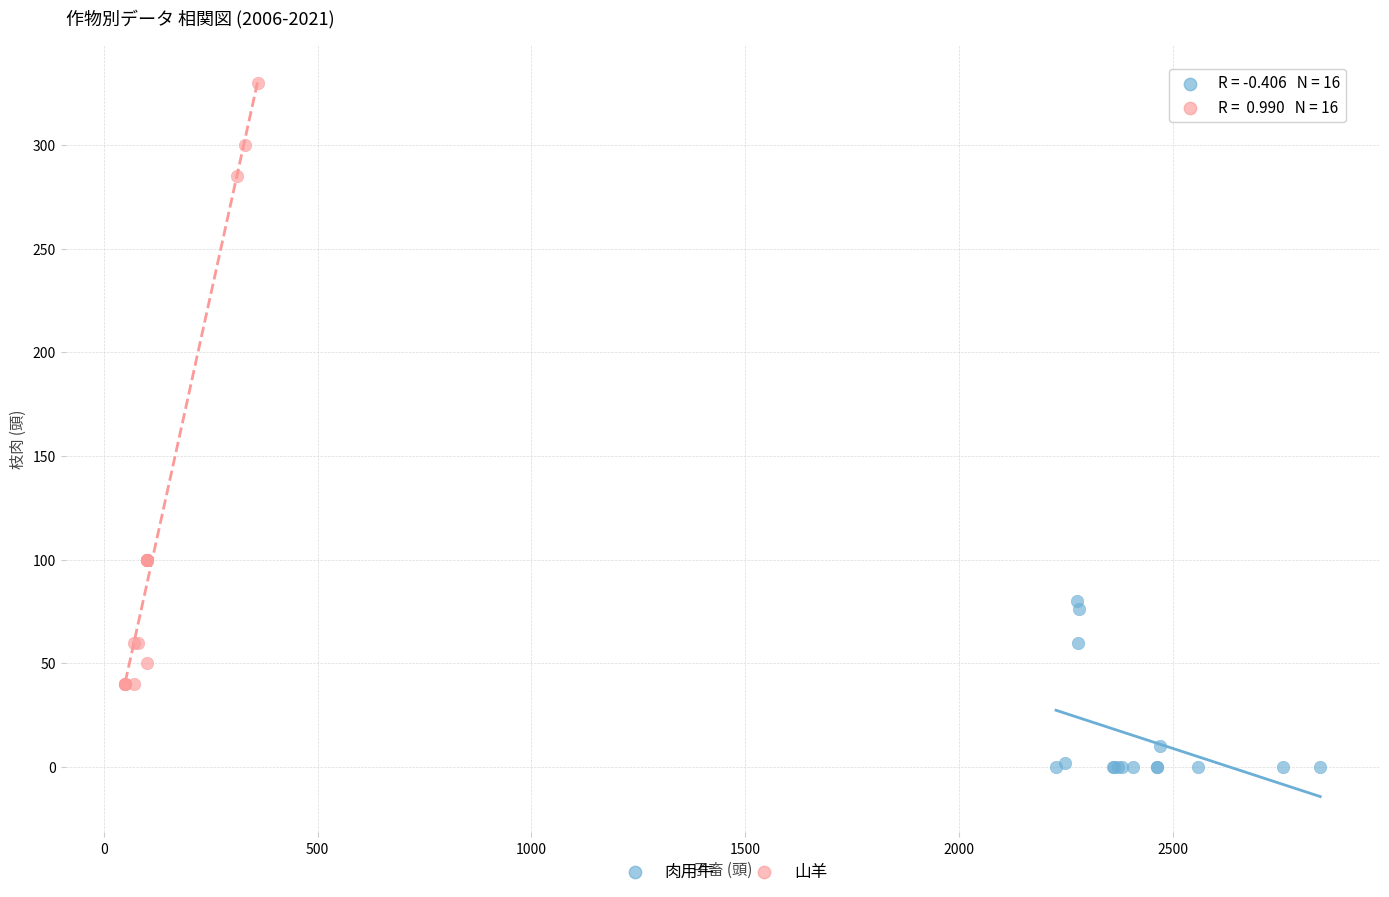

Which series has the widest spread of Y values?

山羊